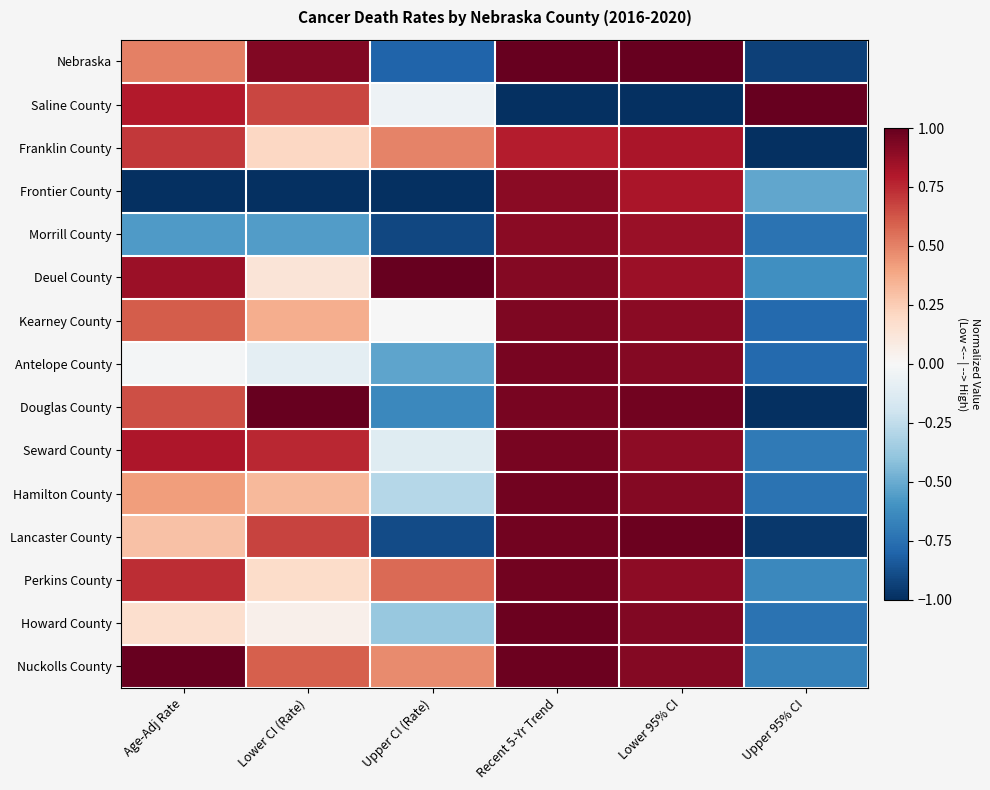

At how many categories does at least one series exceed 0?

6